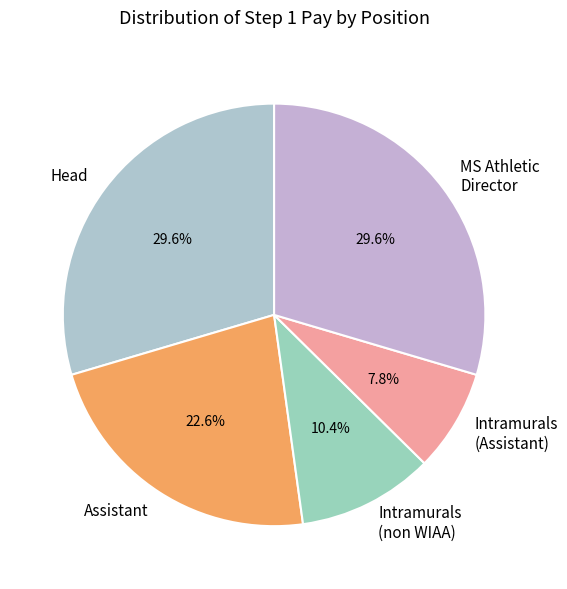

What is the smallest slice in the pie chart?

Intramurals (Assistant)